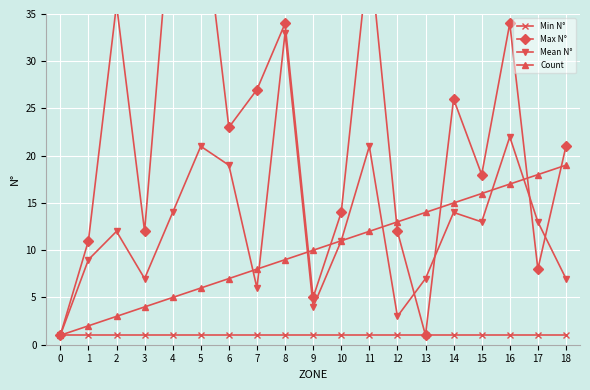

Which series has the widest spread of values?

Max N°